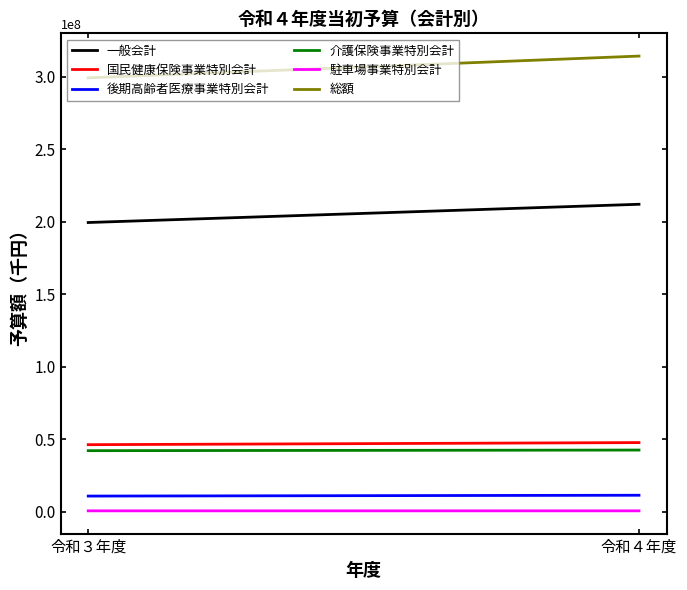

At which label is 介護保険事業特別会計 closest to 42315500?

令和３年度